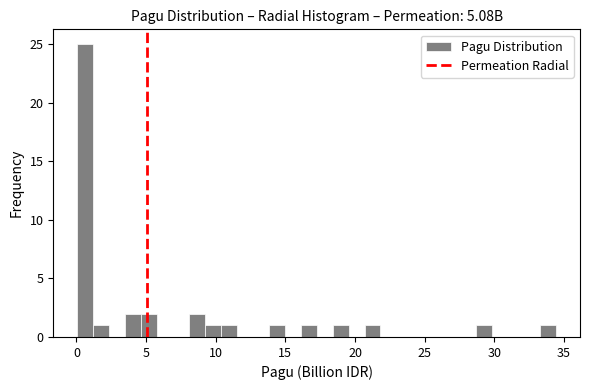

Read against the x-axis, roughly where is the centre of the tallest bar?

0.5